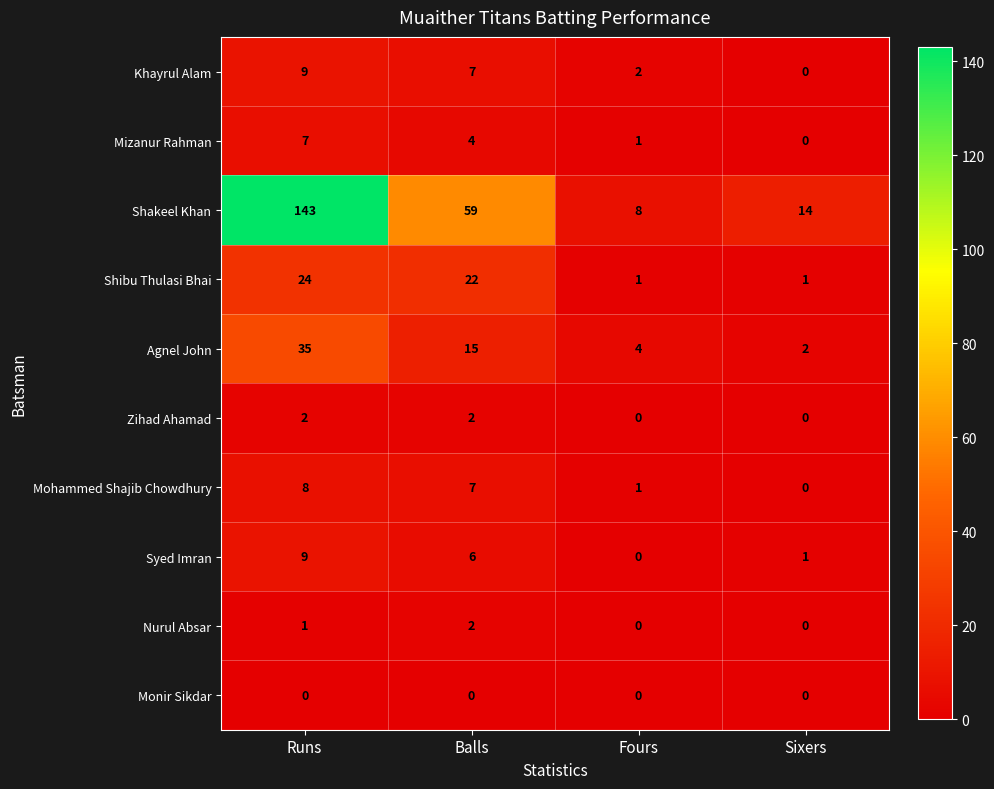

Which label corresponds to the largest value in the chart?

Runs